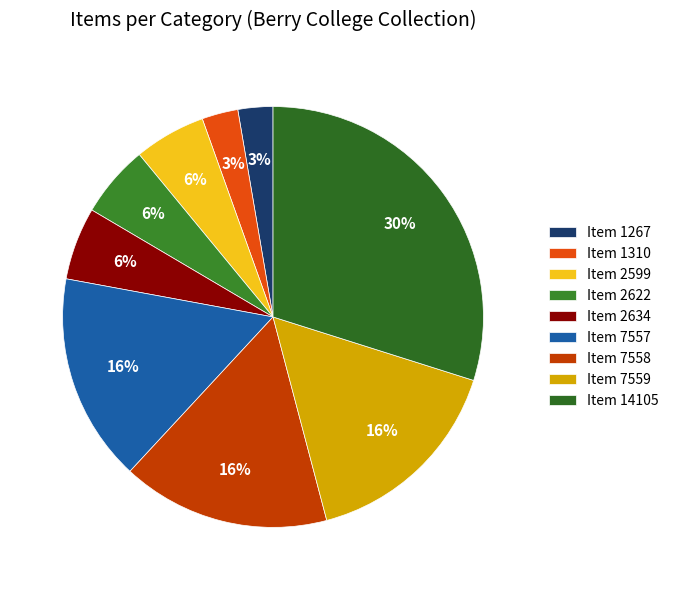

What percentage is the Item 1310 slice, to the nearest percent?

3%